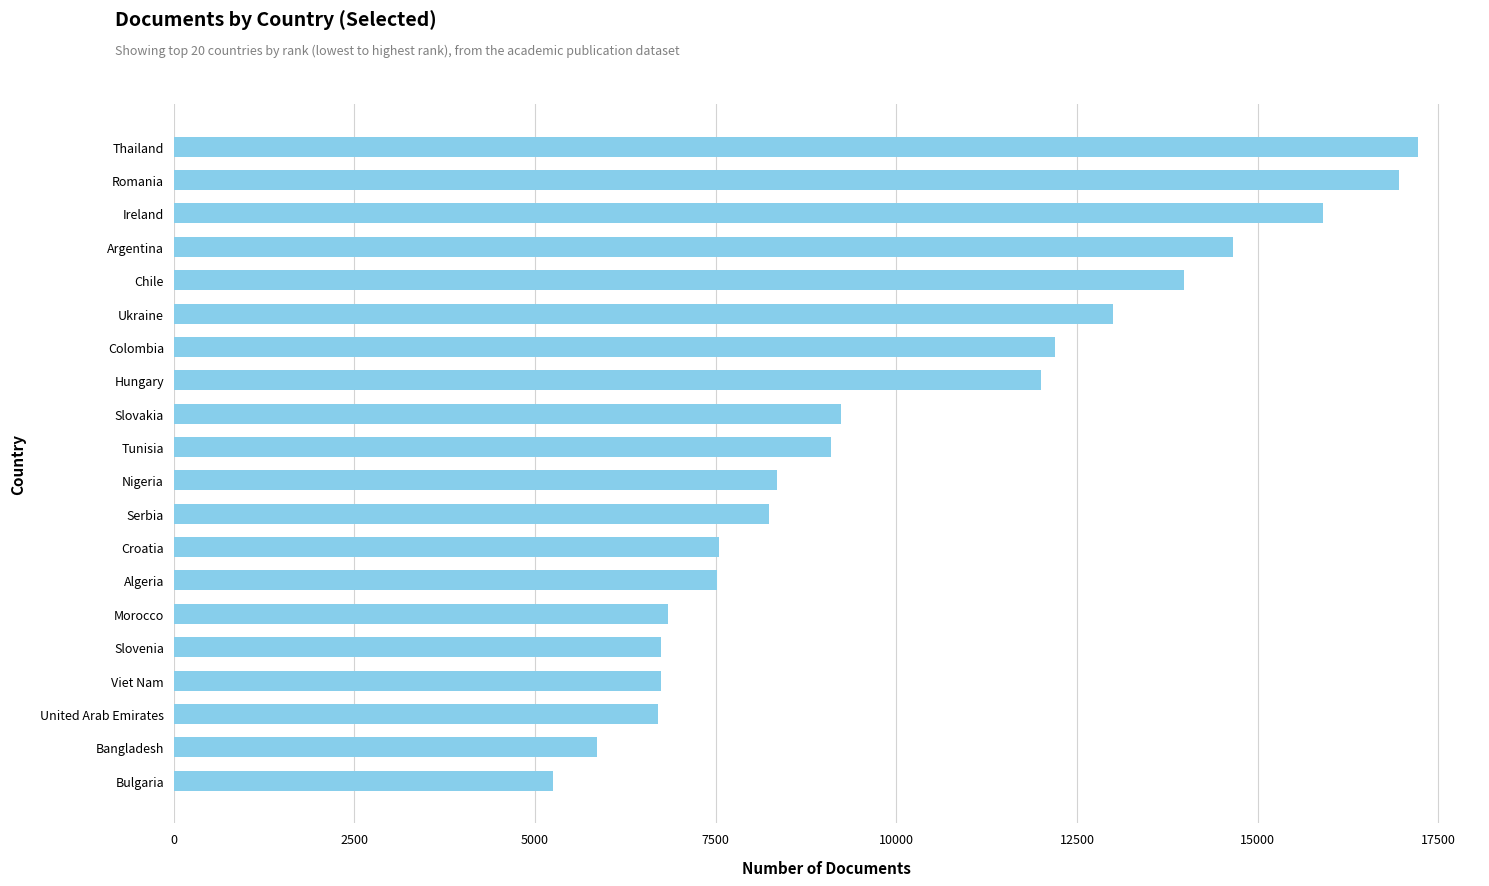

How many categories are shown in the chart?

20